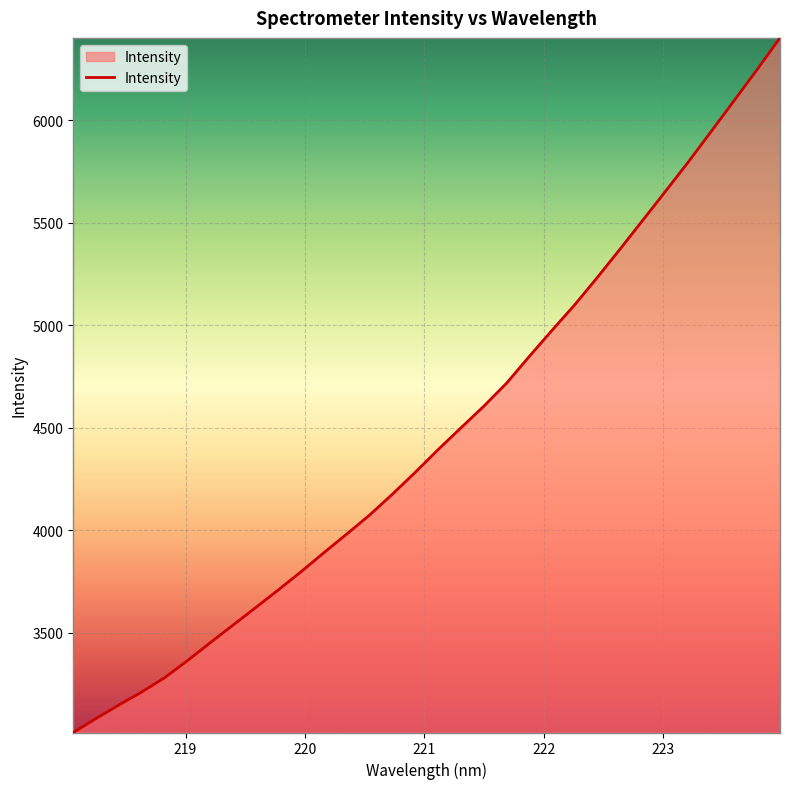

What is the difference between the maximum and minimum values?

3390.7